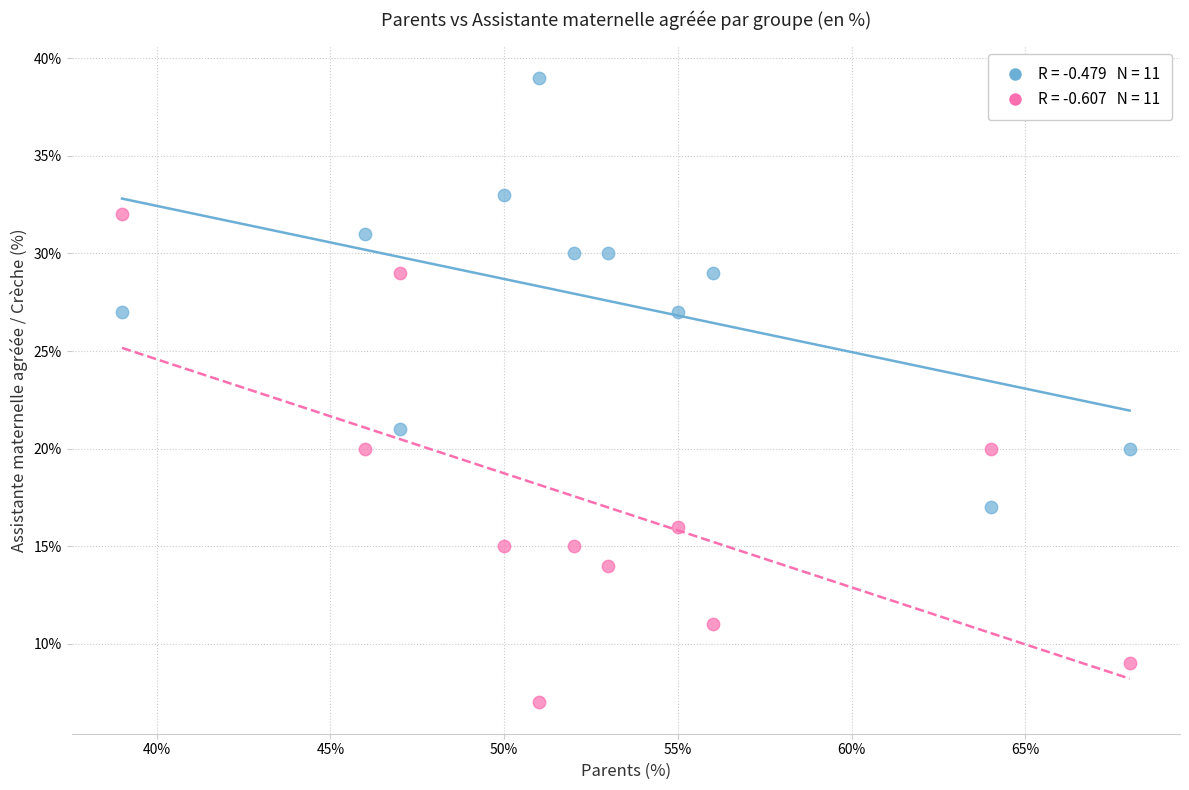

Across all series, what Y value is closest to 23?

21